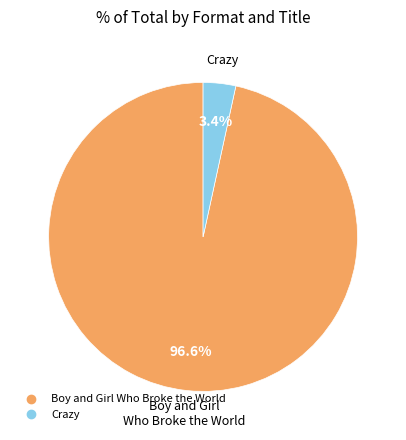

Is there any slice that represents more than half of the pie?

Yes